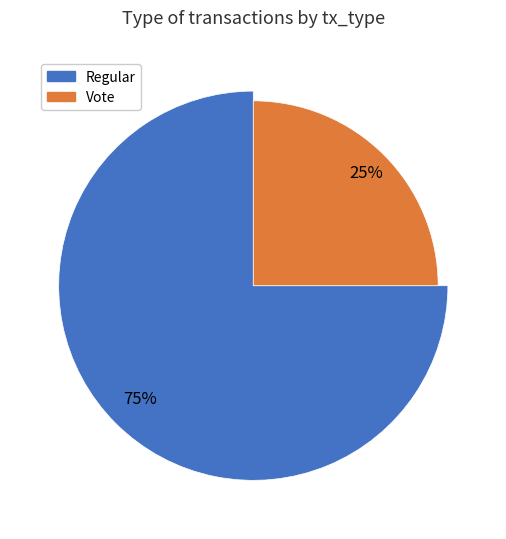

What is the smallest slice in the pie chart?

Vote